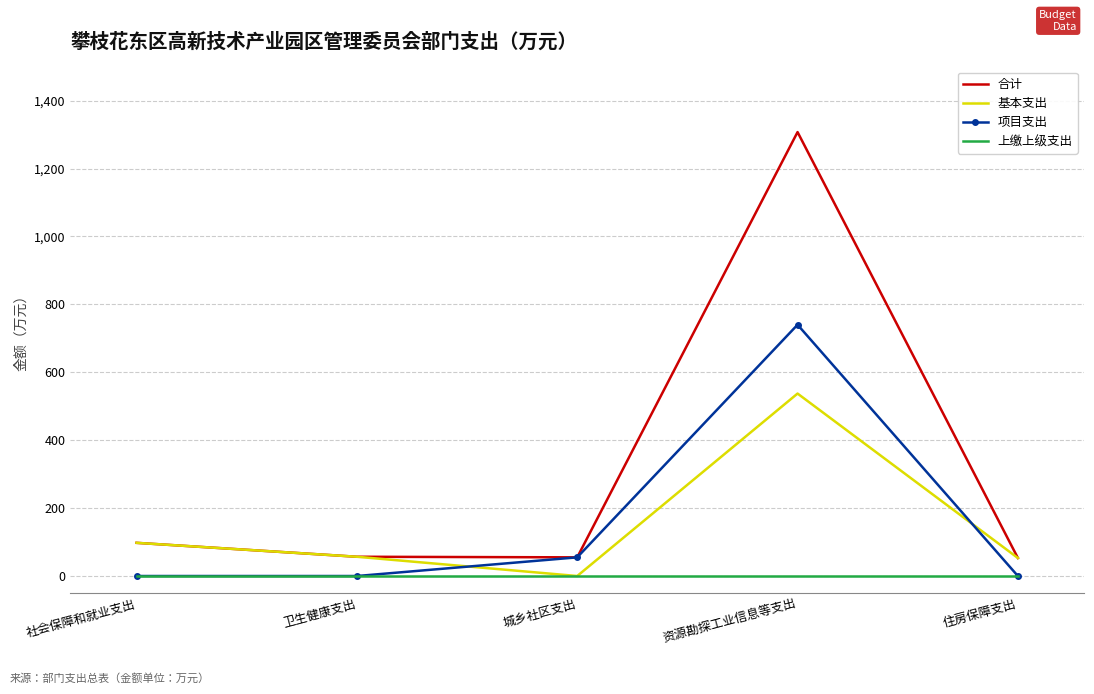

The 项目支出 series shows 55.0 at 城乡社区支出. True or false?

True